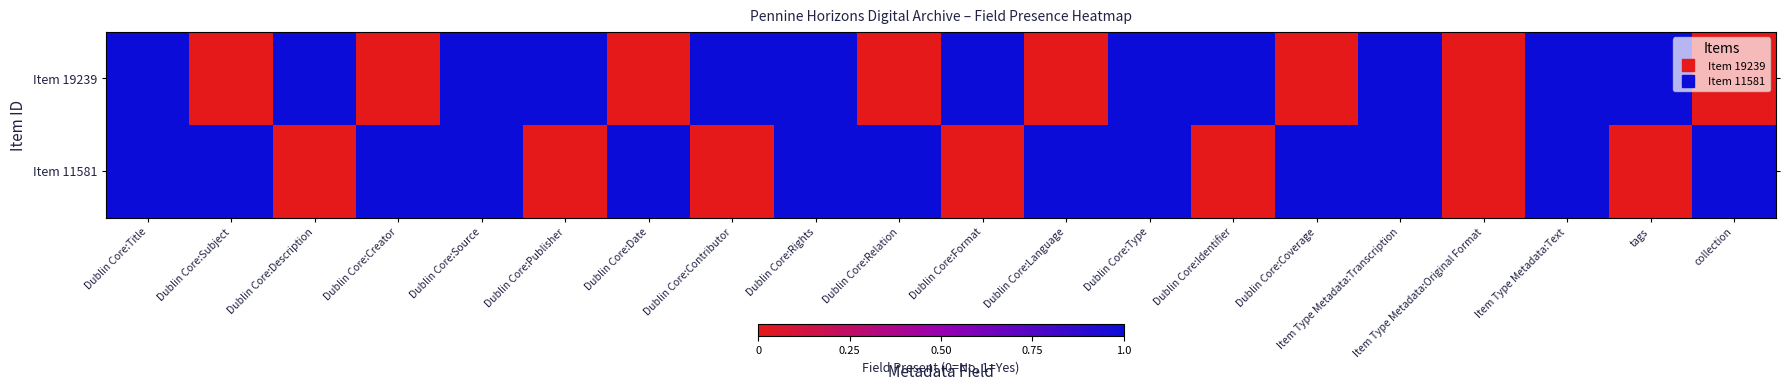

What is the spread (max minus min) of values at Dublin Core:Format?

1